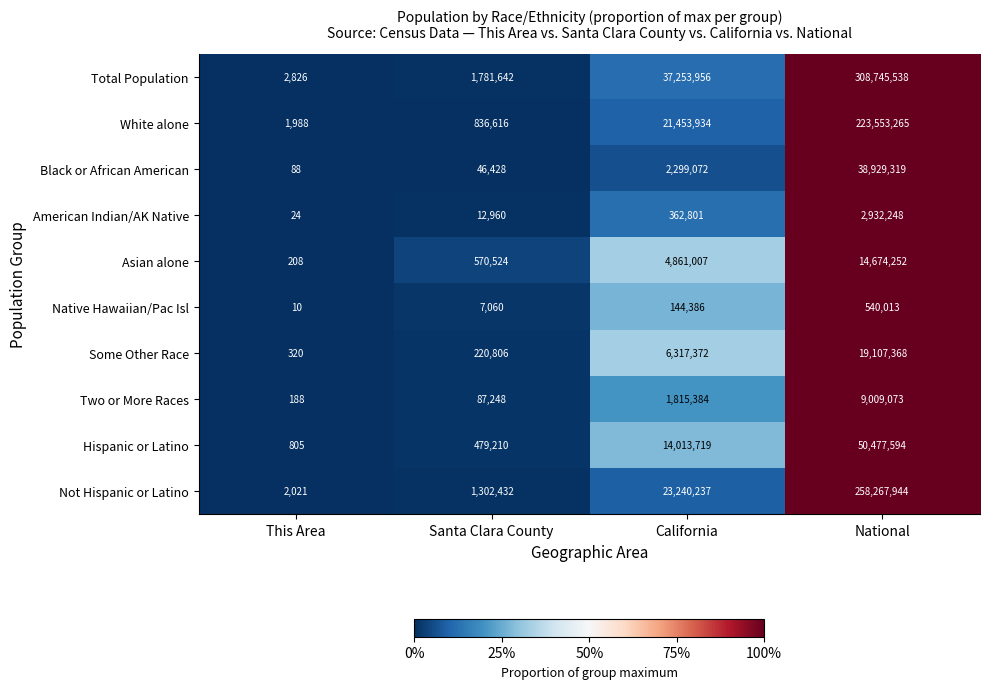

What is the total value across all series at National?

926236614